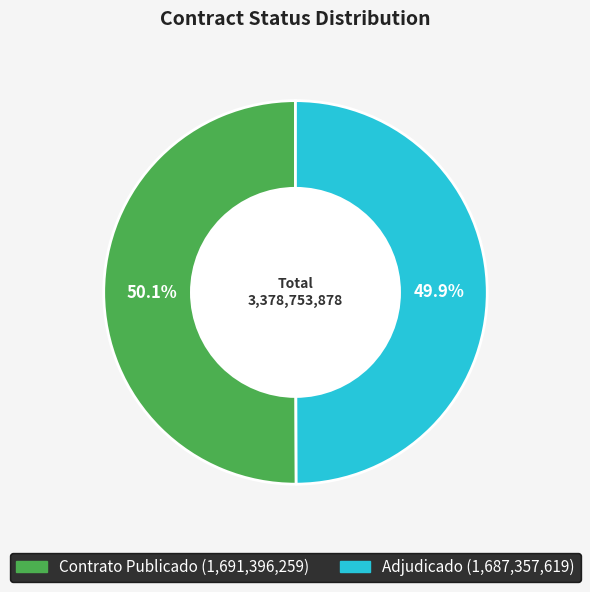

Does any single category account for the majority?

Yes